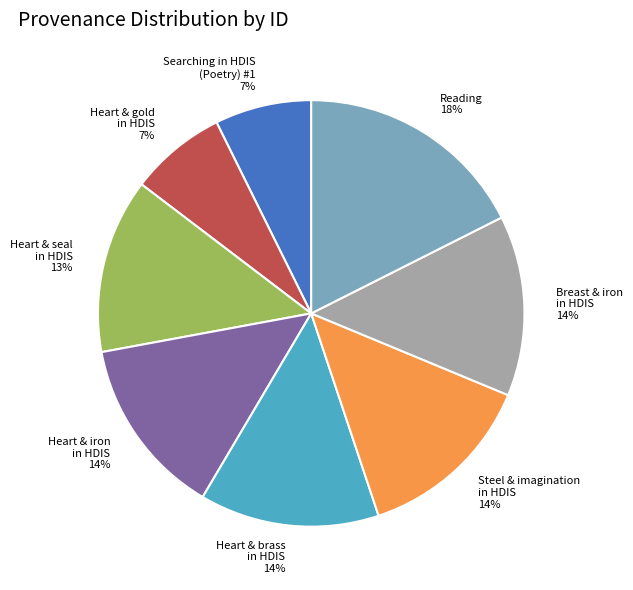

What percentage is the Heart & gold in HDIS slice, to the nearest percent?

7%